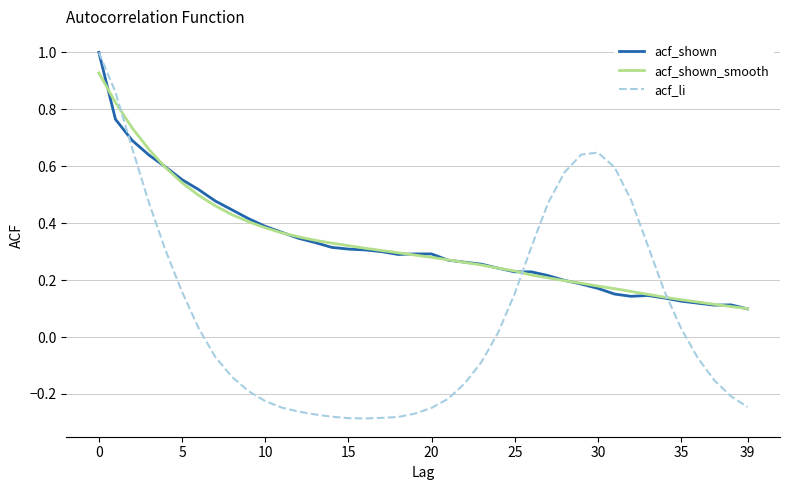

Does the chart have visible grid lines?

Yes